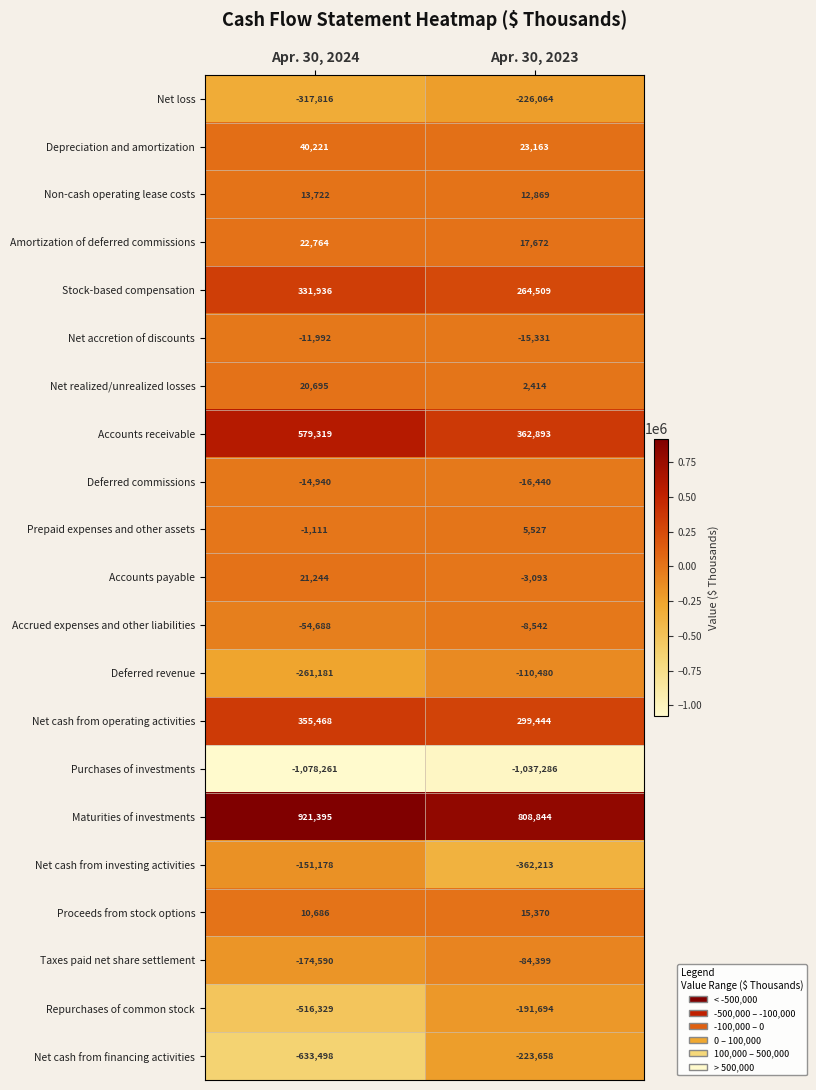

Where is Deferred commissions nearest to the value -15690?

Apr. 30, 2024